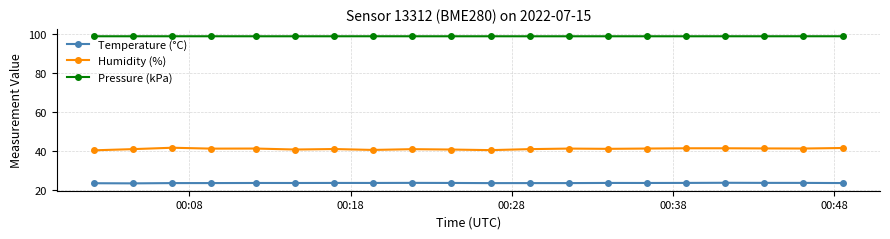

In Pressure (kPa), how many points are higher than both neighbors (excluding endpoints)?

6